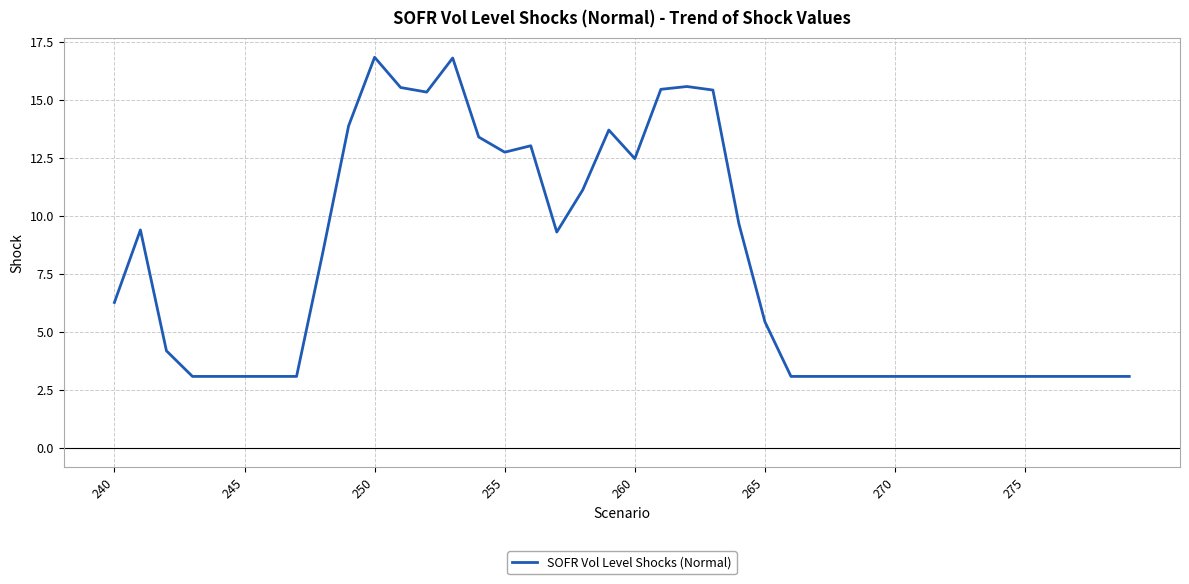

What is the greatest value displayed?

16.8